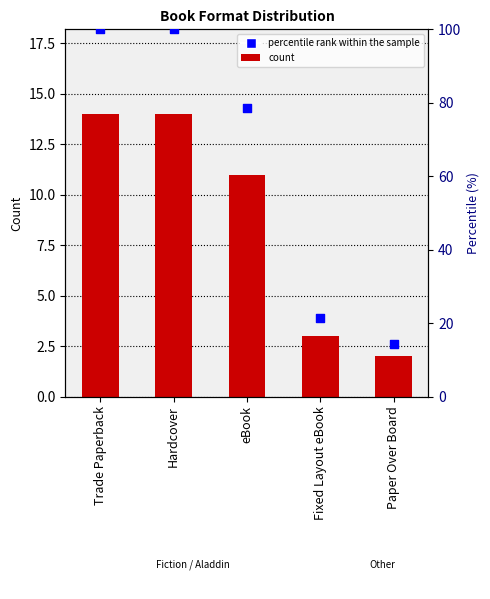

What are all the series names shown in the legend?

count, percentile rank within the sample